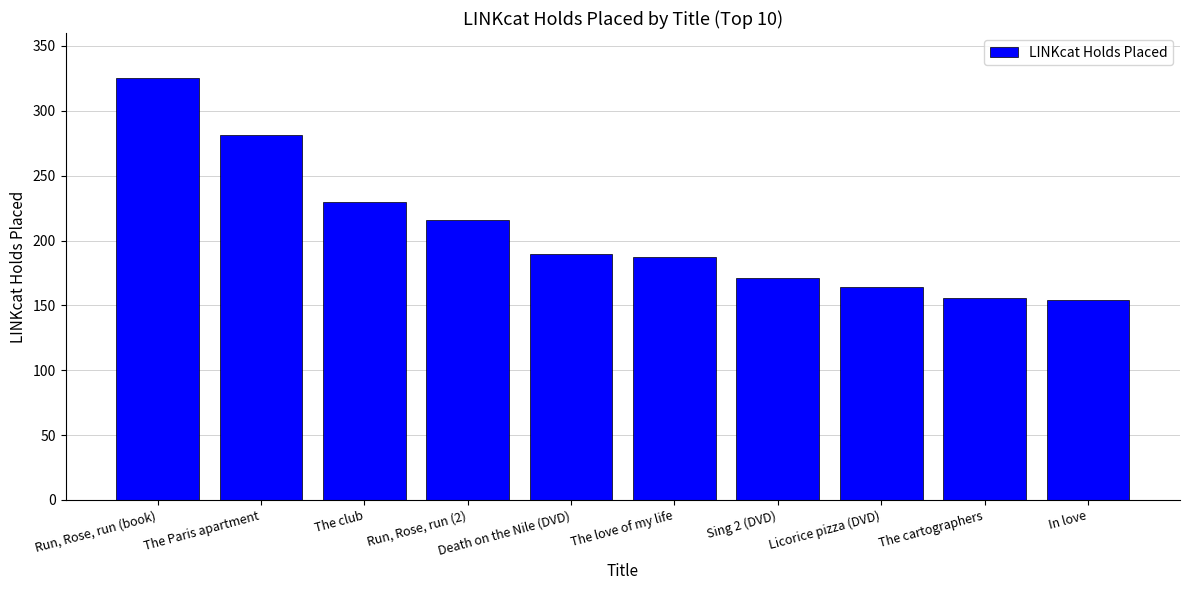

How many values are below 190?

5